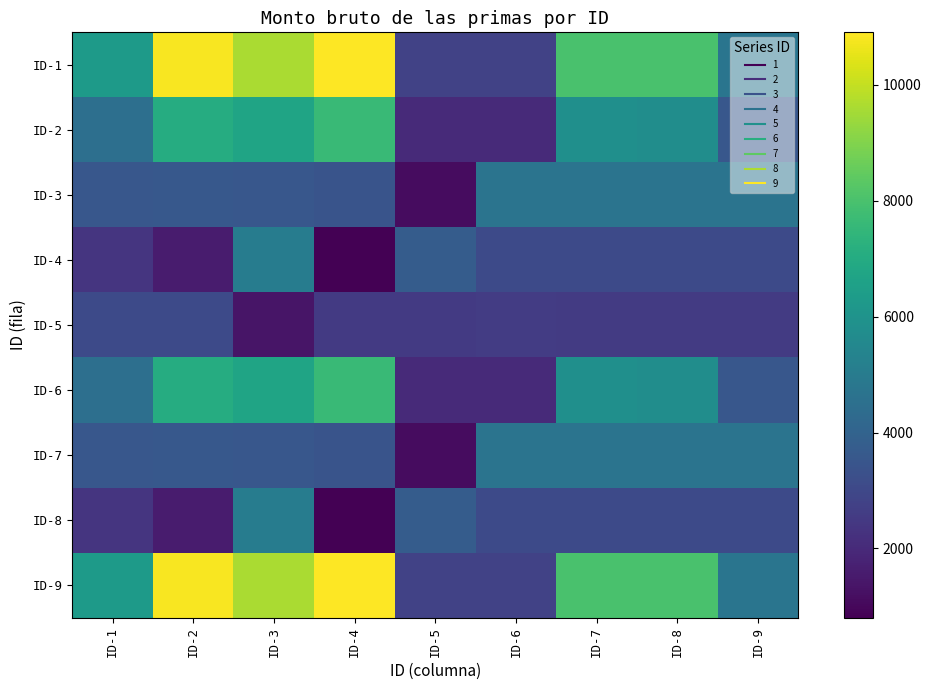

What is the smallest value displayed?

805.5